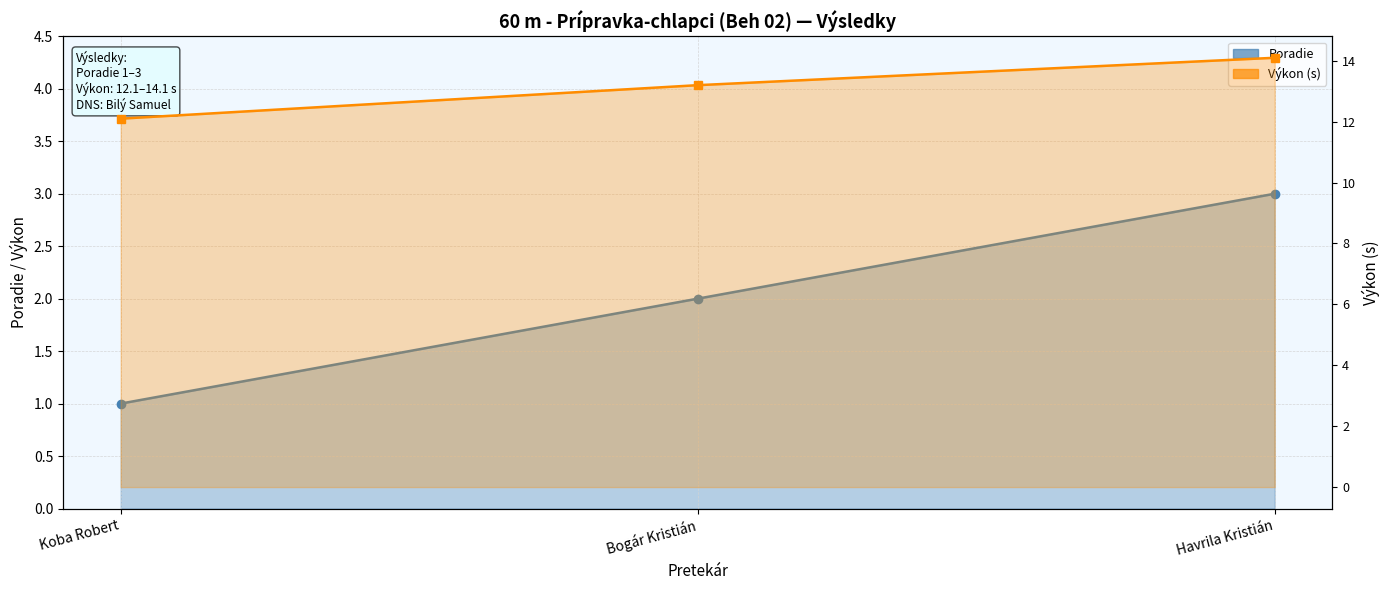

How many lines are shown in the chart?

2